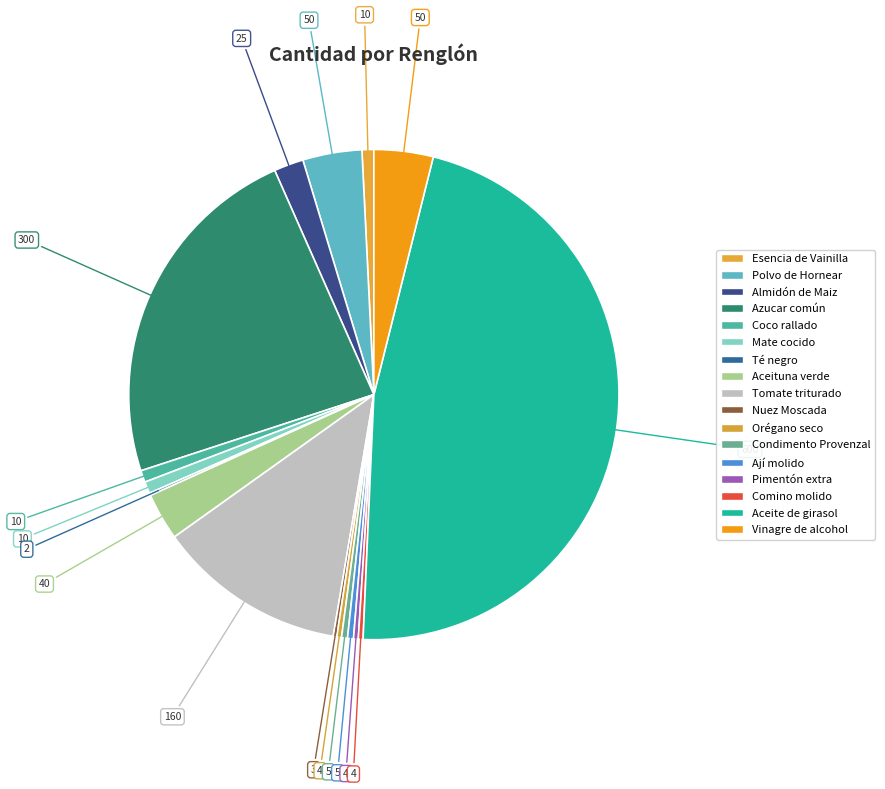

What is the ratio of the value at Coco rallado to the value at Esencia de Vainilla?

1.0